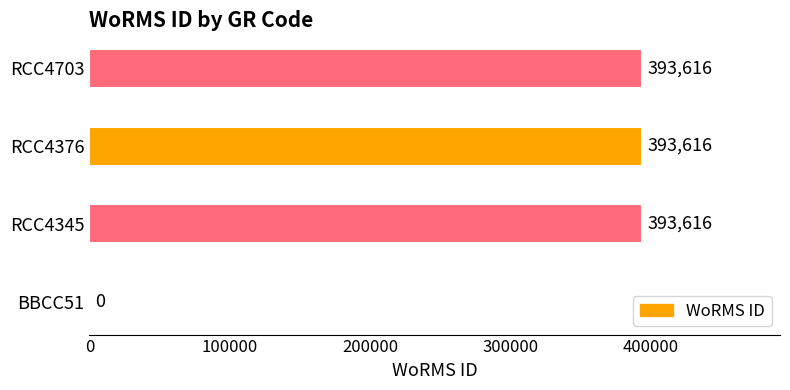

Is it true that the value at BBCC51 is 216309?

False